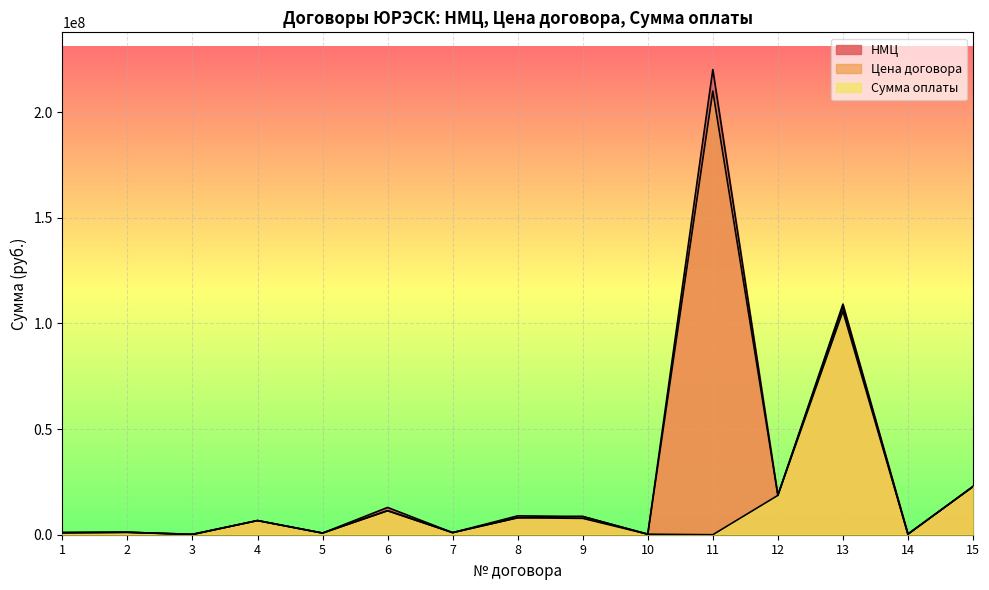

What is the total value across all series at 13?

322699468.8